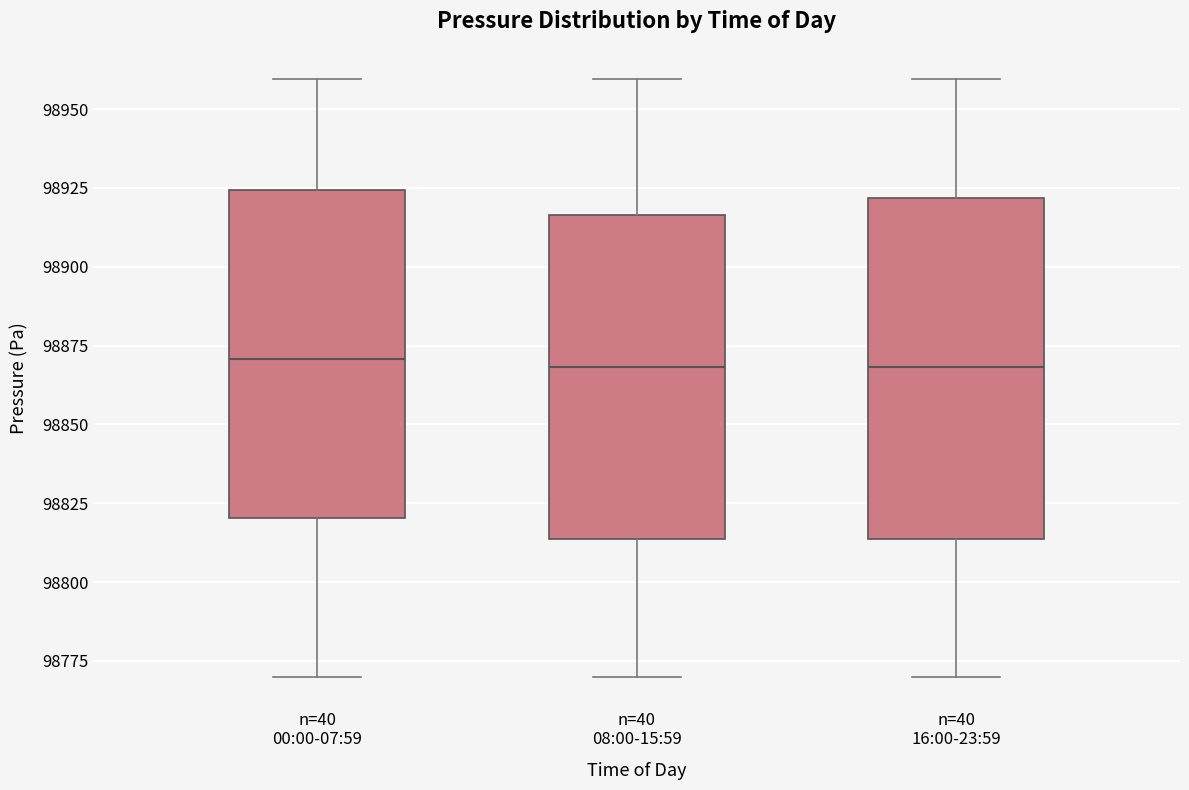

Where is the upper edge of the box for n=40 00:00-07:59 on the y-axis? The values are not printed on the chart, so give them approximately, as read against the axis.

98925